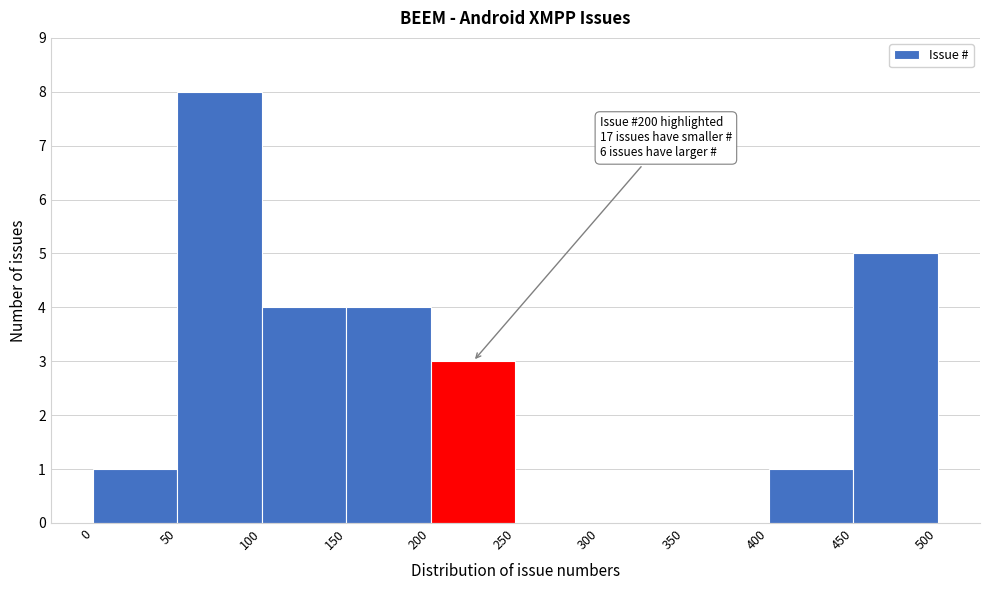

Which range on the x-axis has the tallest bar?

50 to 100